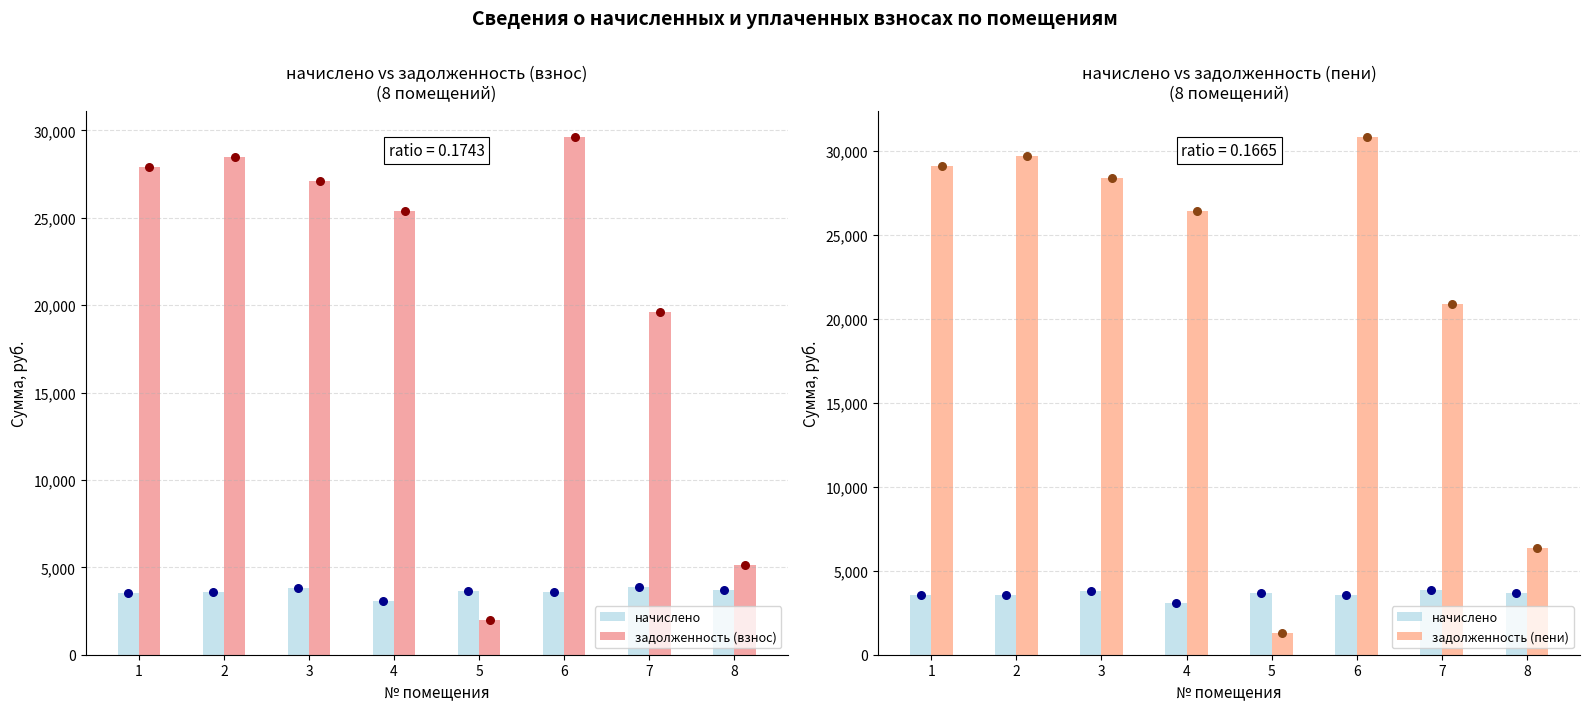

At how many categories does at least one series exceed 28354?

4